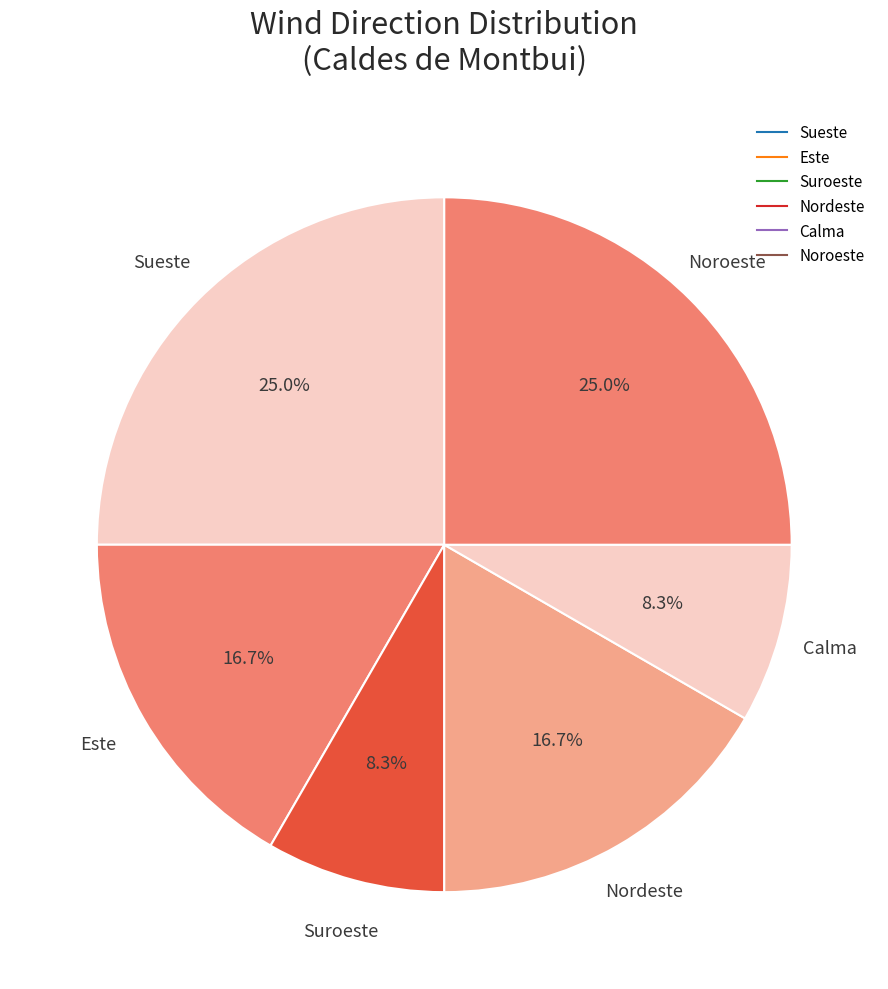

How many slices are in this pie chart?

6